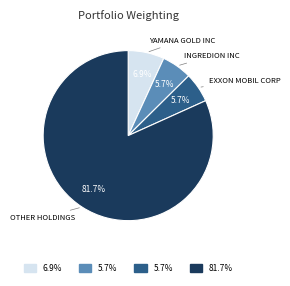

Is there any slice that represents more than half of the pie?

Yes